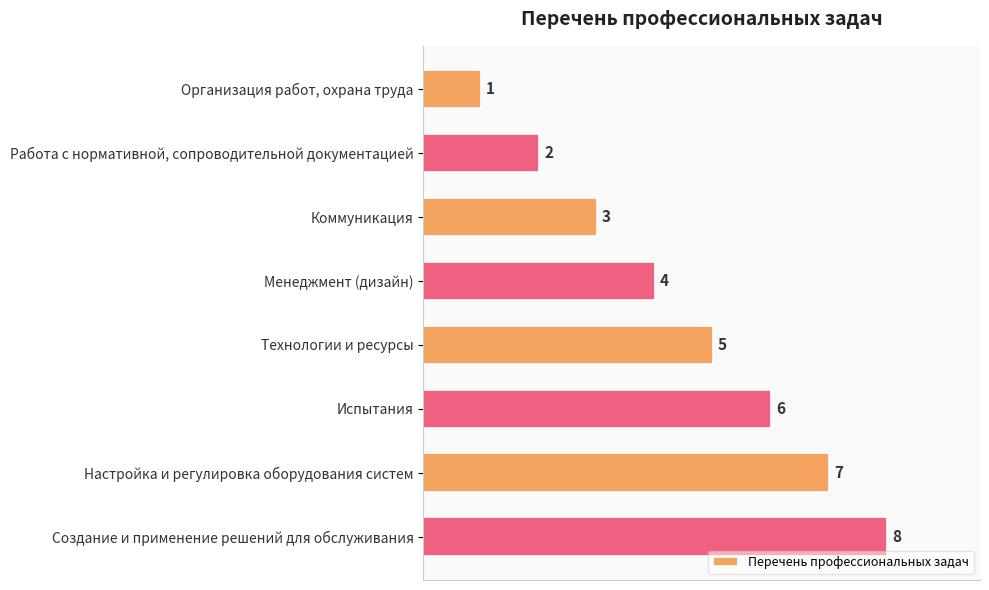

Are the bars horizontal?

Yes